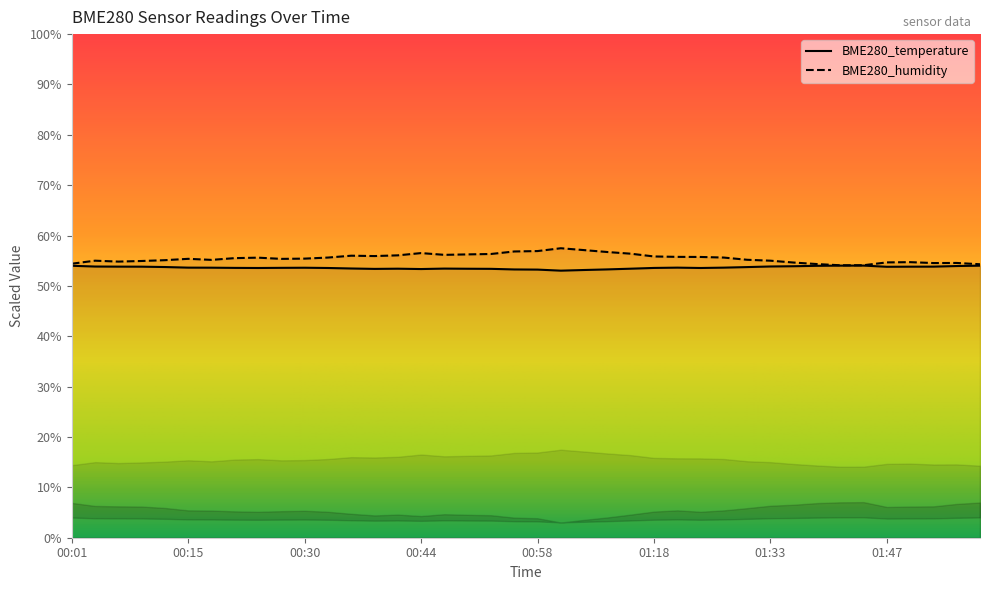

Where is BME280_temperature nearest to the value 53?

01:07